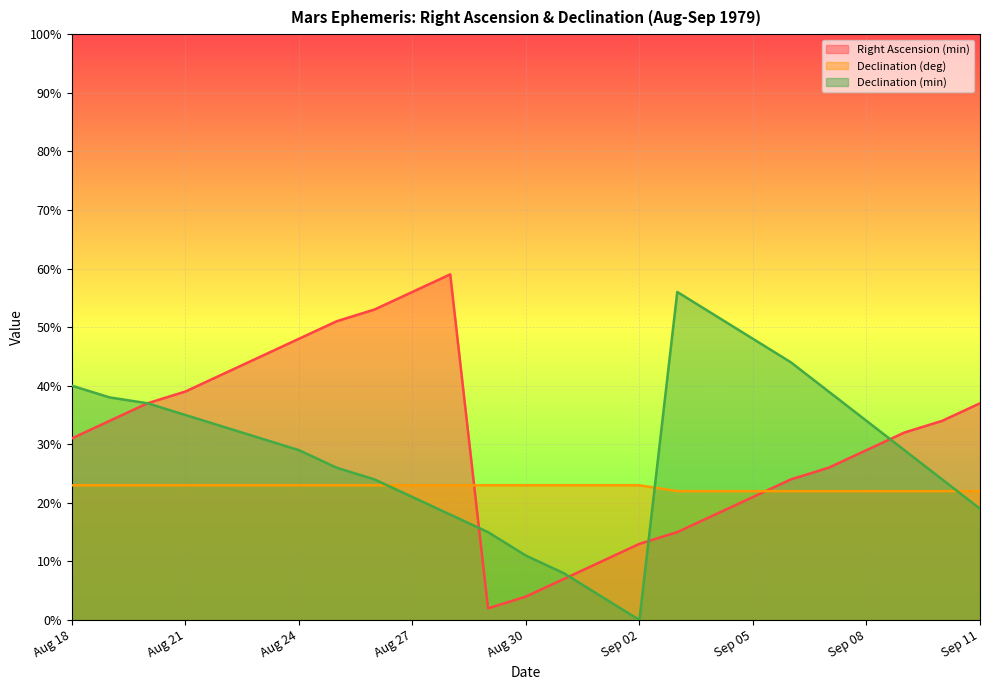

Rank the series at Sep 07 from highest to lowest value.

Declination (min), Right Ascension (min), Declination (deg)